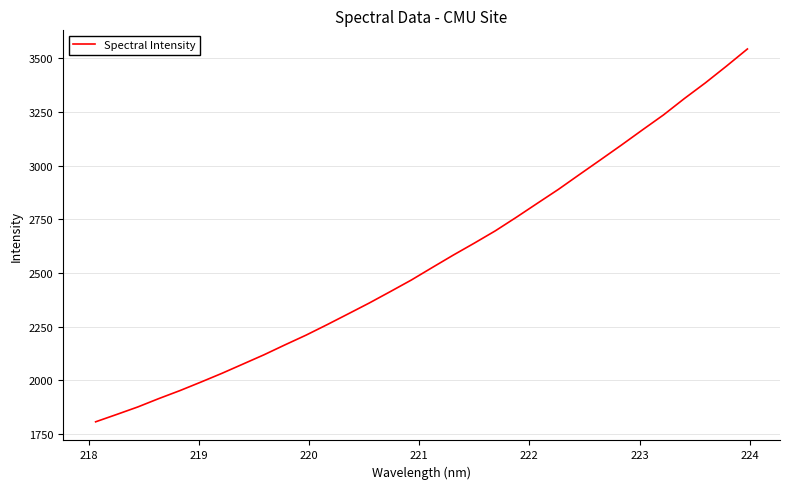

Does the chart display data point markers on the line(s)?

No